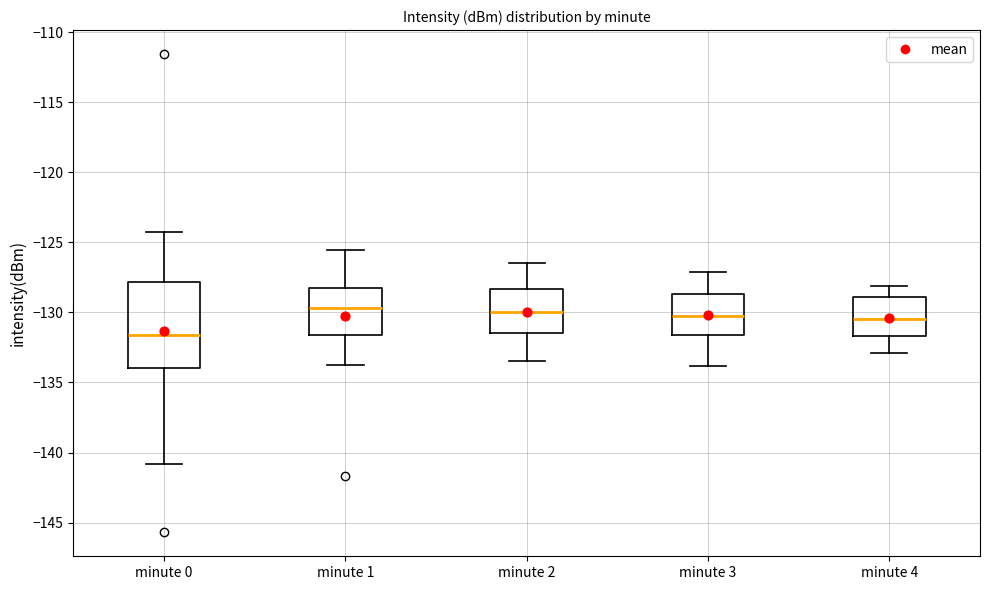

Where is the lower edge of the box for minute 2 on the y-axis? The values are not printed on the chart, so give them approximately, as read against the axis.

-131.5